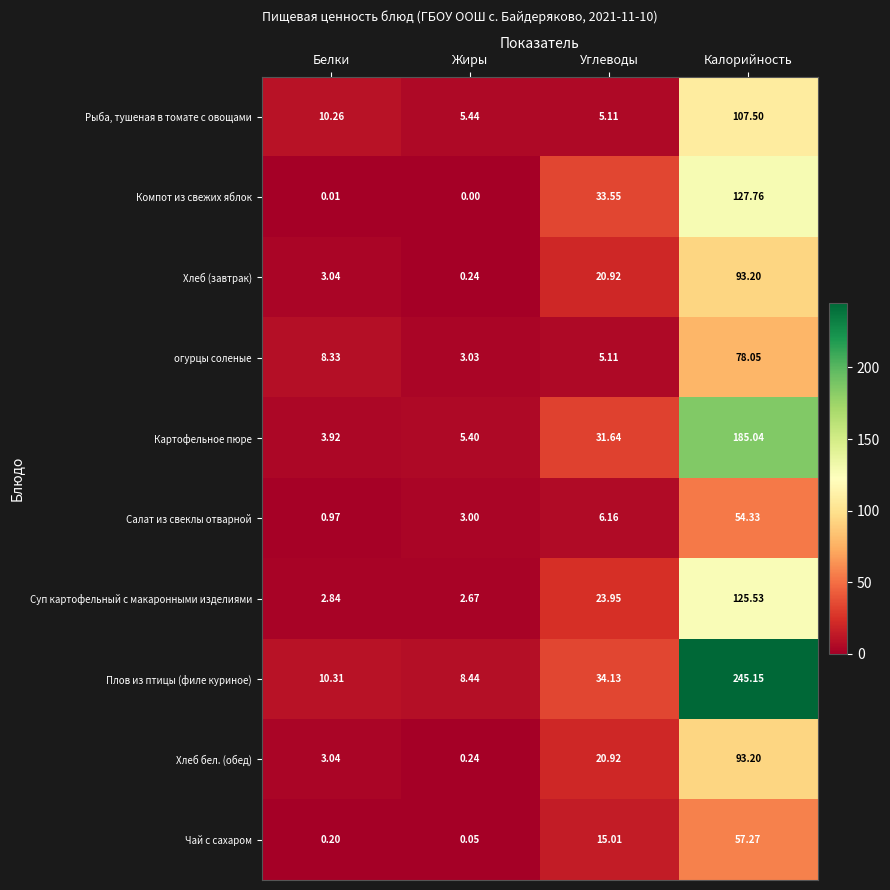

Which label corresponds to the largest value in the chart?

Калорийность